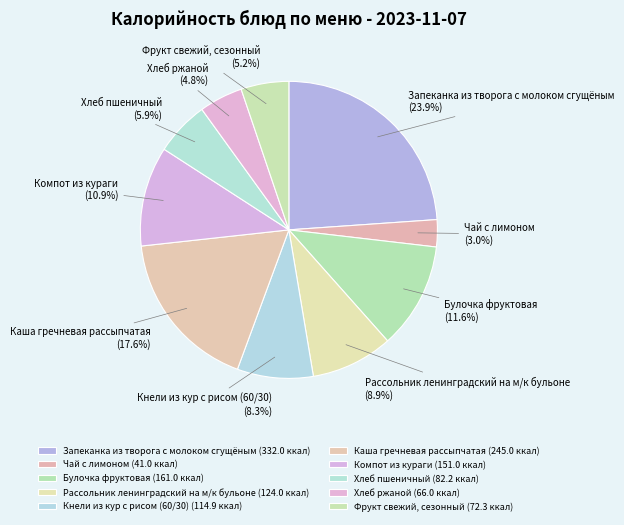

To the nearest percent, what is the combined percentage of Булочка фруктовая and Фрукт свежий, сезонный?

17%